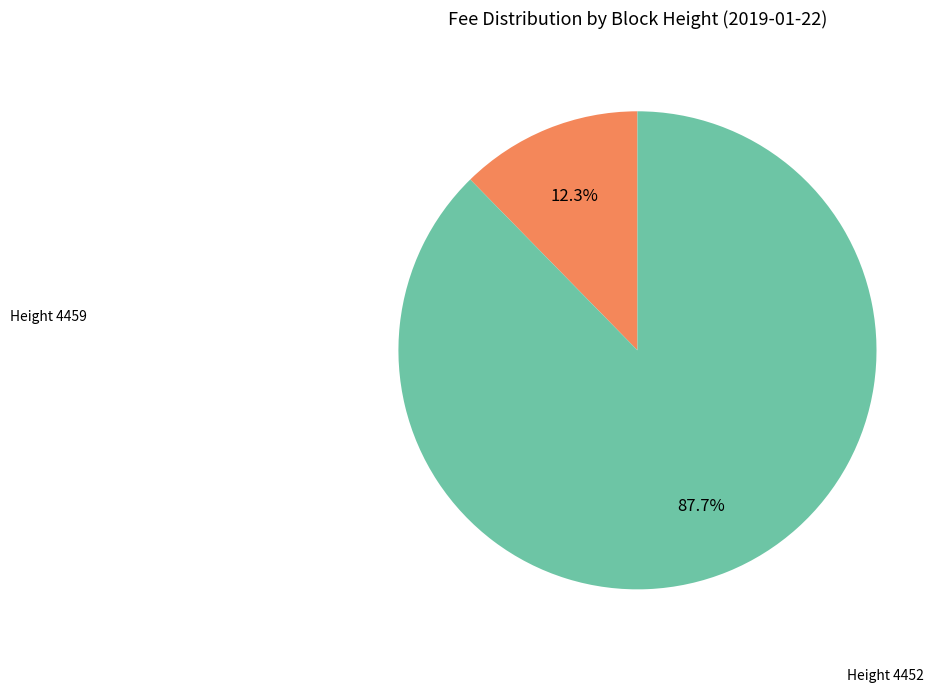

How many slices are in this pie chart?

2